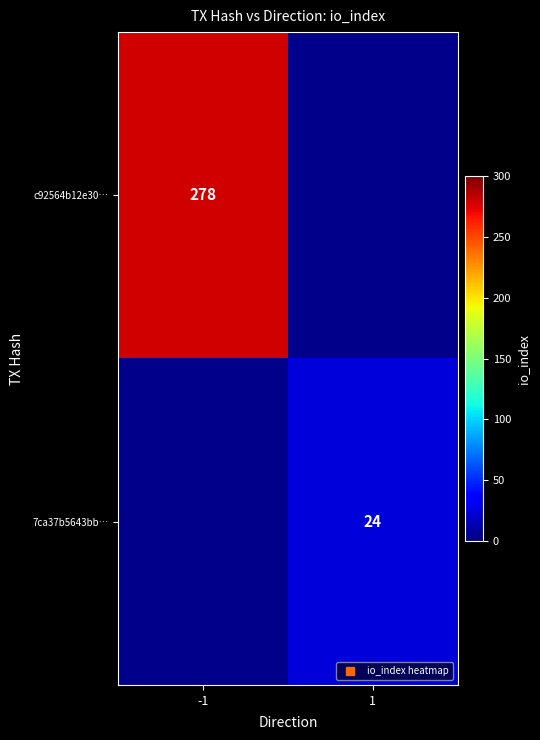

Rank the categories by 7ca37b5643bb… value from lowest to highest.

-1, 1